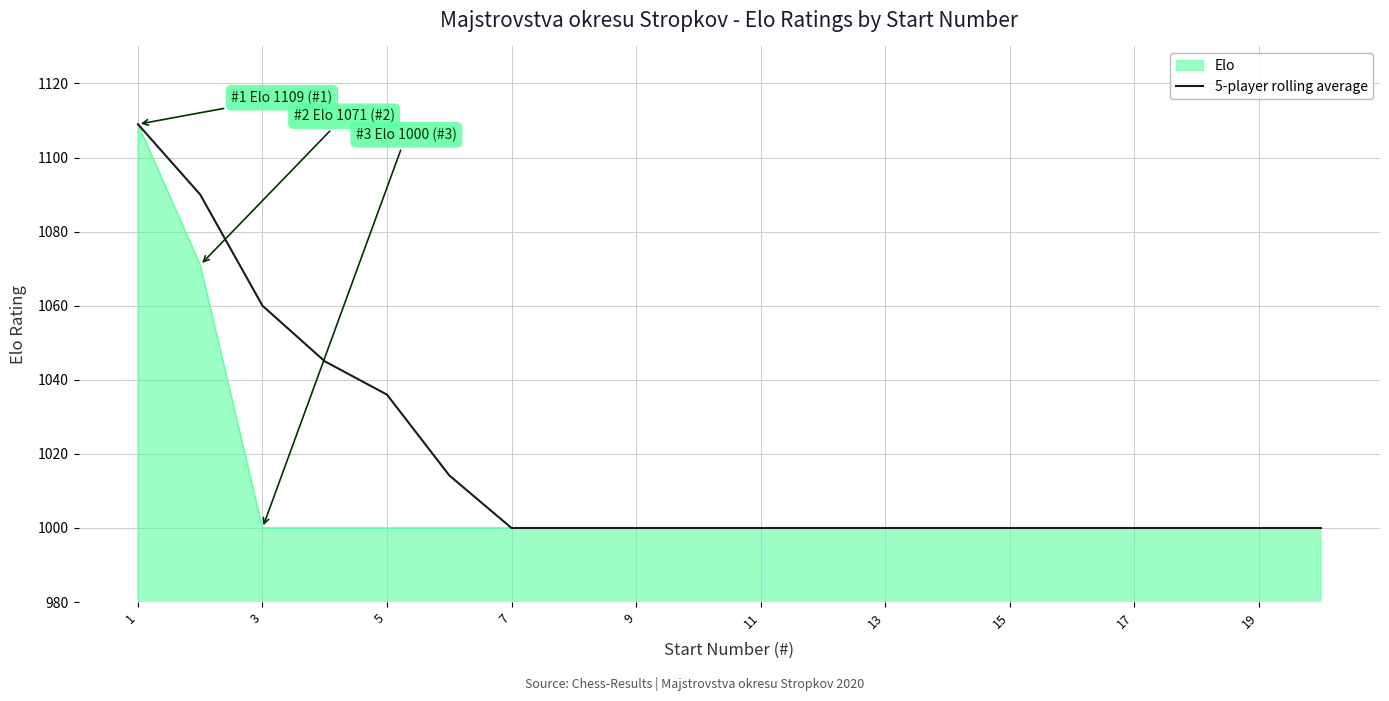

Rank the series by their average value, from highest to lowest.

5-player rolling average, Elo